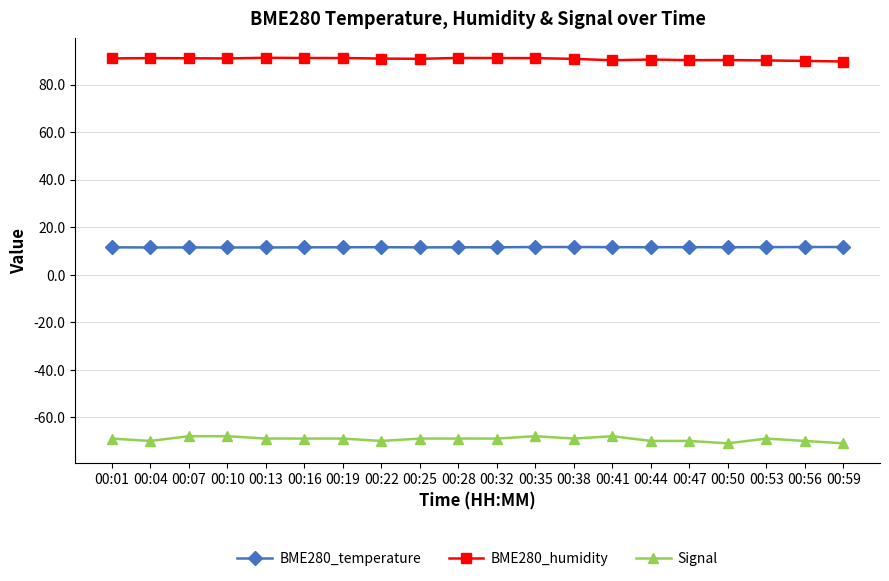

What is the sum of the Signal values at 00:10 and 00:25?

-137.0